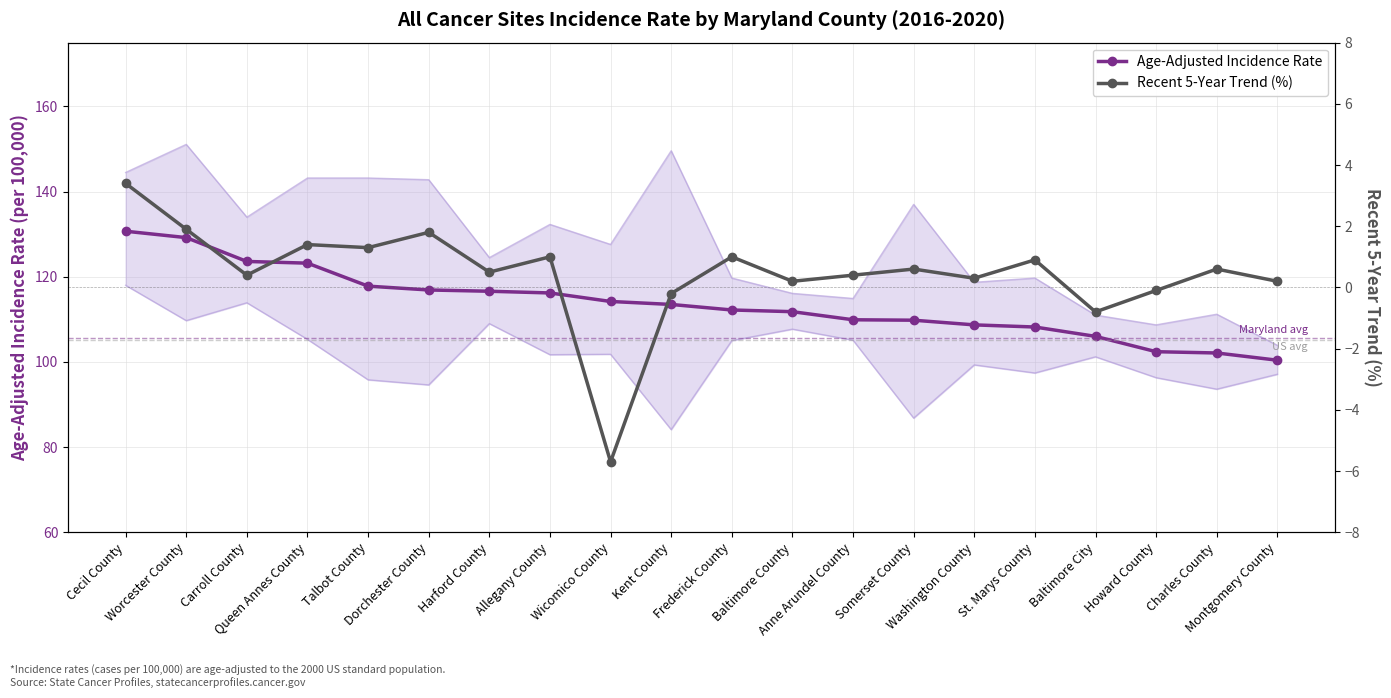

At Anne Arundel County, list the series in order from smallest to largest.

Recent 5-Year Trend (%), Age-Adjusted Incidence Rate